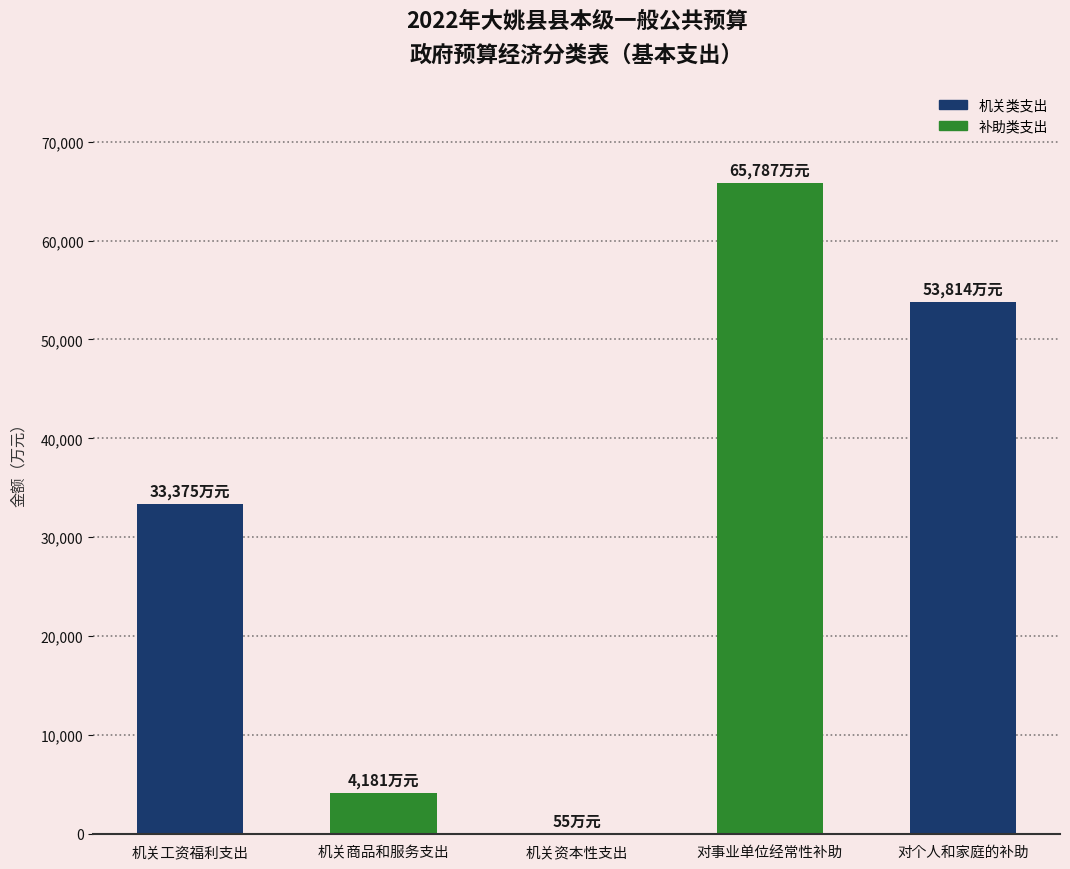

What is the sum of all values?

157212